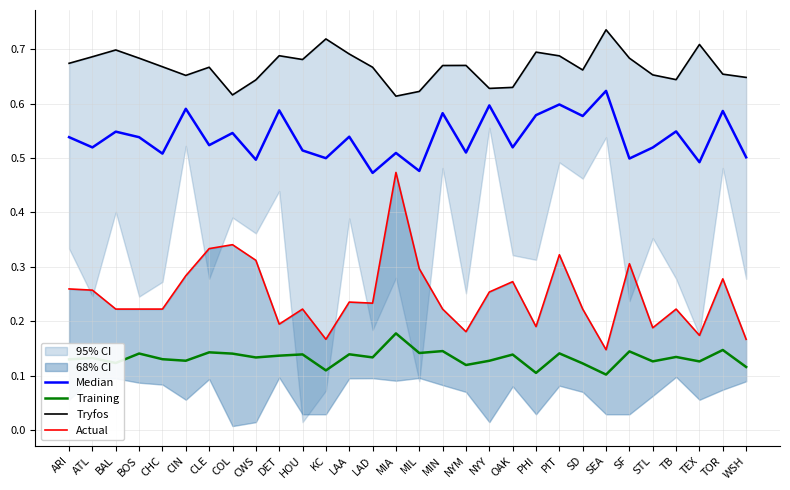

At SEA, list the series in order from smallest to largest.

Training, Actual, Median, Tryfos